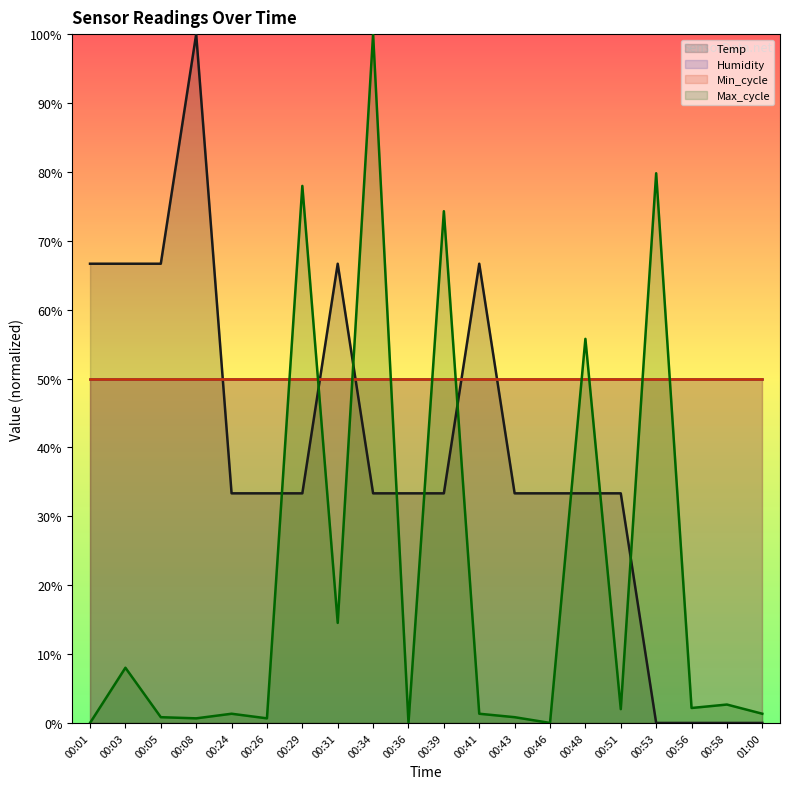

Where is the first local maximum for Temp?

00:08